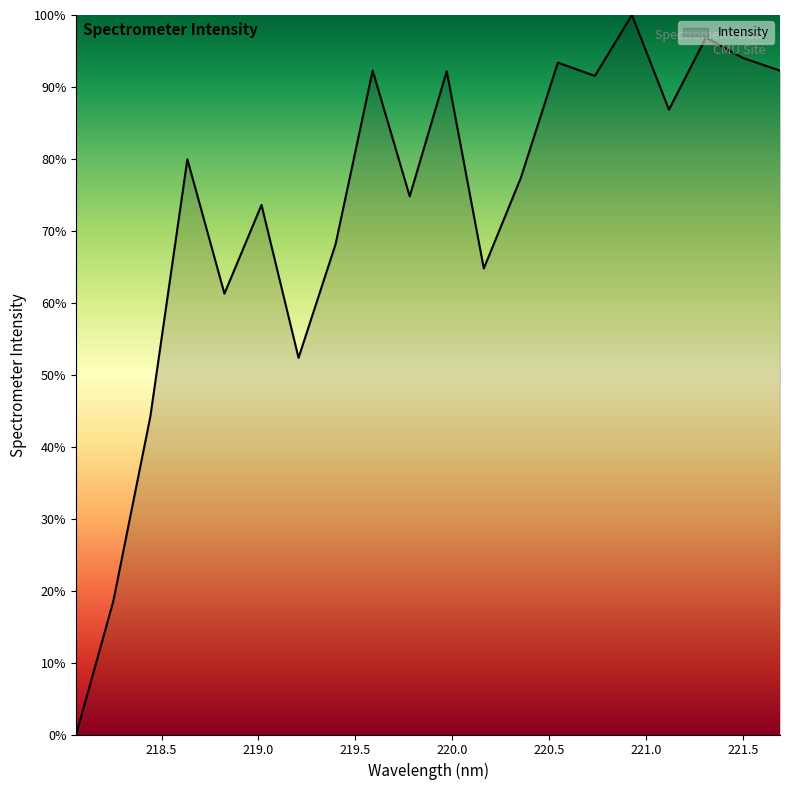

What is the difference between the maximum and minimum values?

100.0